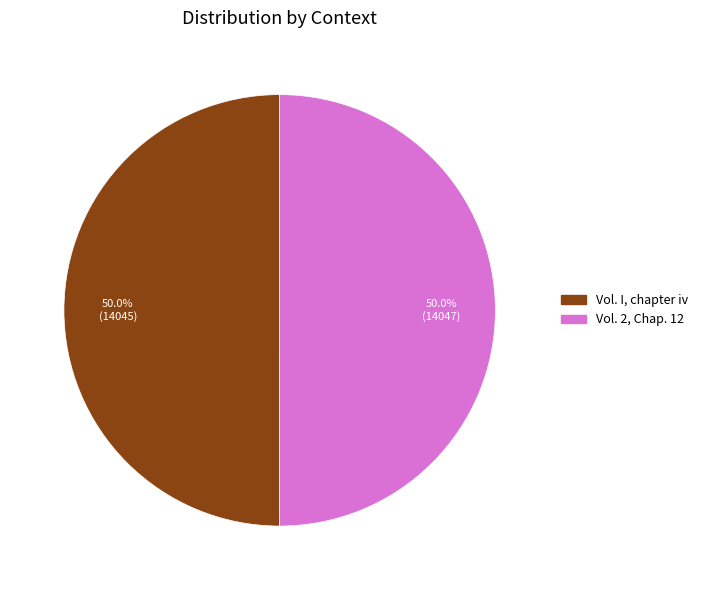

True or false: Vol. 2, Chap. 12 accounts for 50% of the total.

True